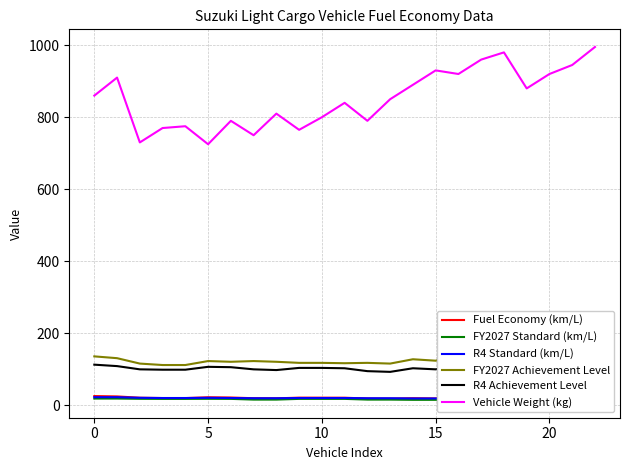

What is the highest value of the Fuel Economy (km/L) series?

25.8